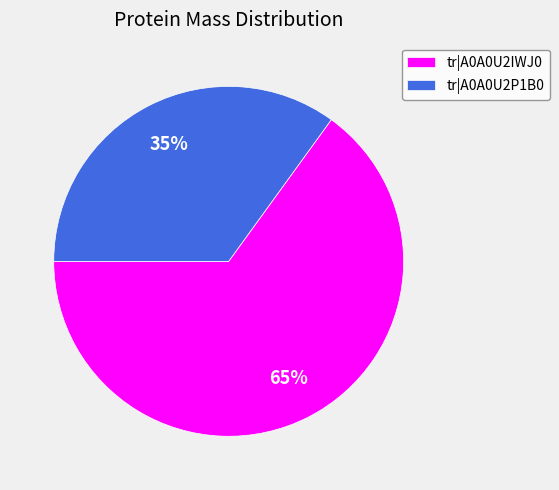

Count the number of slices in the pie.

2